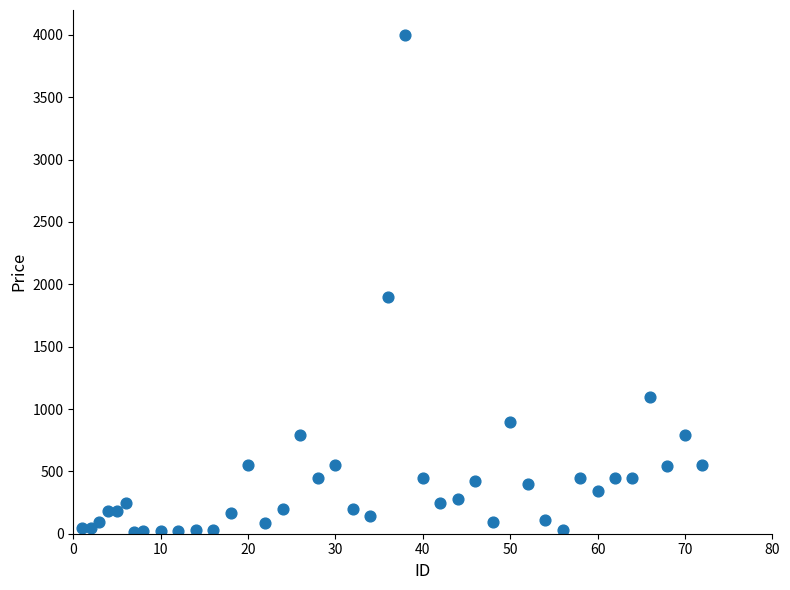

What Y value in the scatter plot is closest to 2007?

1900